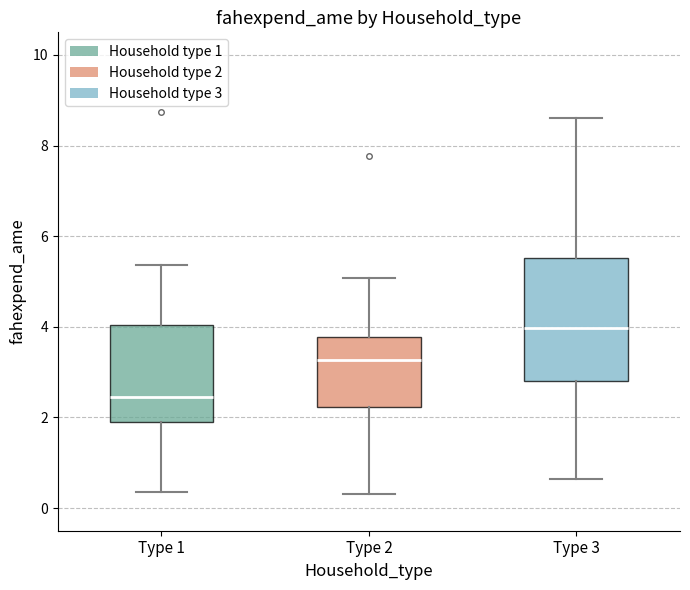

Which box has the highest median line?

Type 3